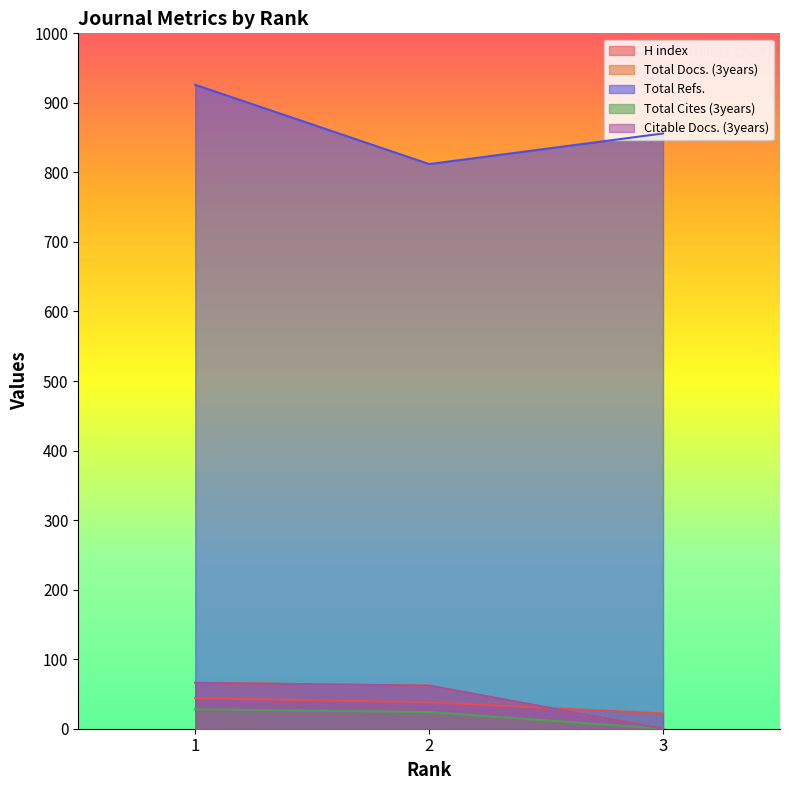

How many categories are shown in the chart?

3